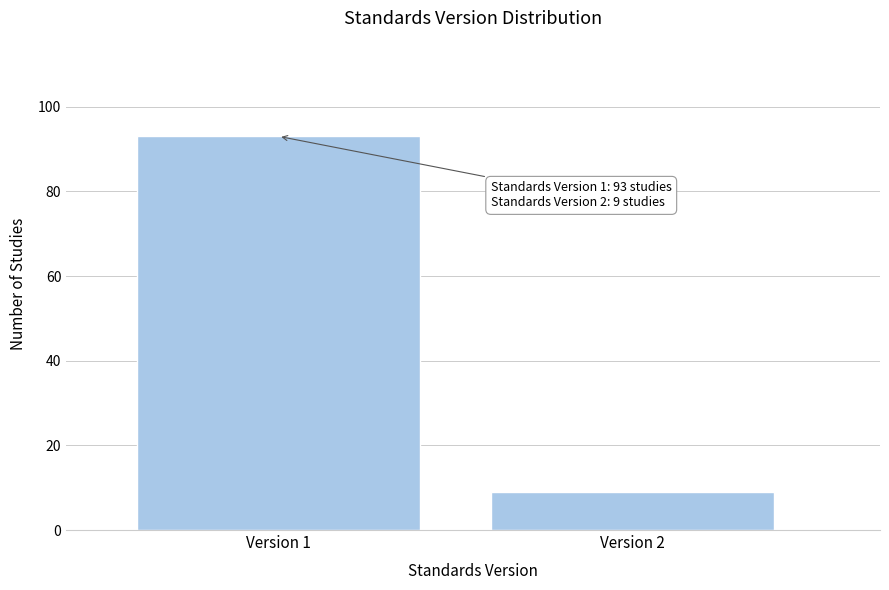

Reading left to right, extract all data points from this chart.

Version 1=93	Version 2=9